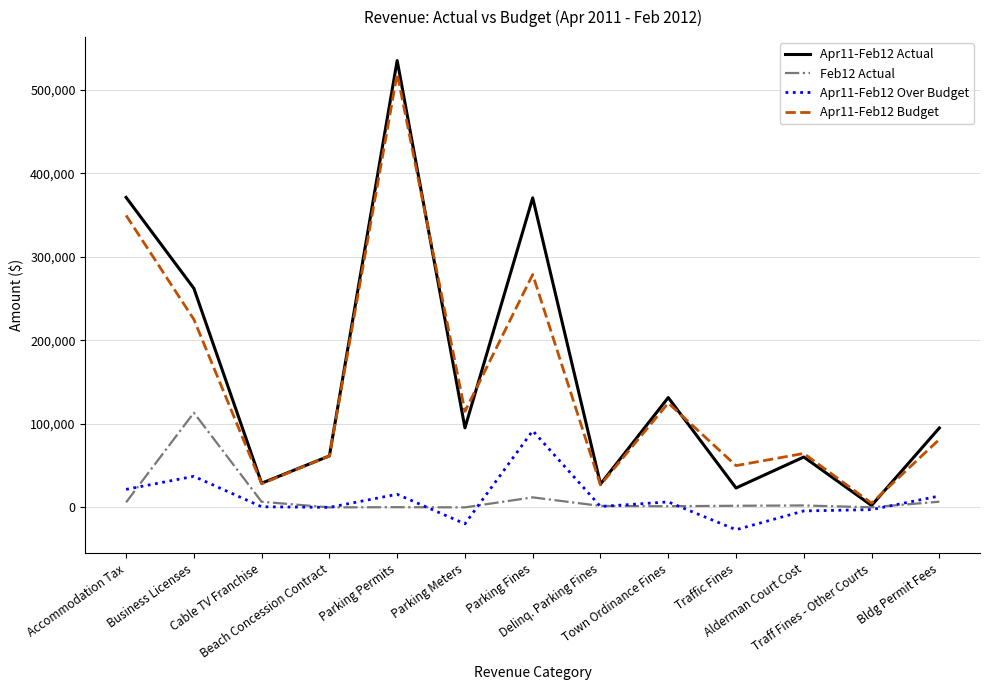

Rank the series at Traffic Fines from lowest to highest value.

Apr11-Feb12 Over Budget, Feb12 Actual, Apr11-Feb12 Actual, Apr11-Feb12 Budget